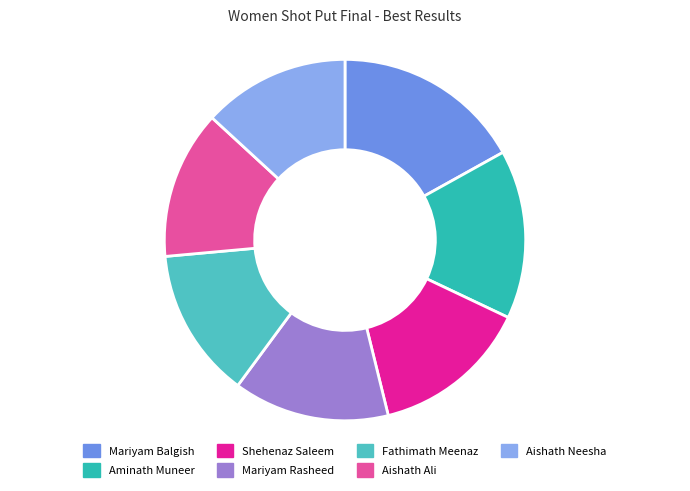

What percentage is the Mariyam Rasheed slice, to the nearest percent?

14%